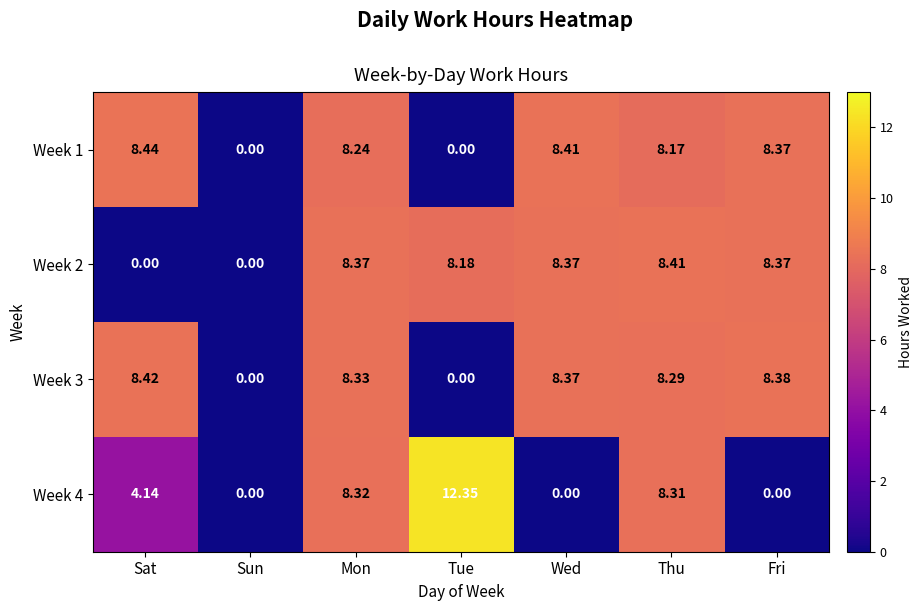

Where does the Week 3 series first go above 8?

Sat